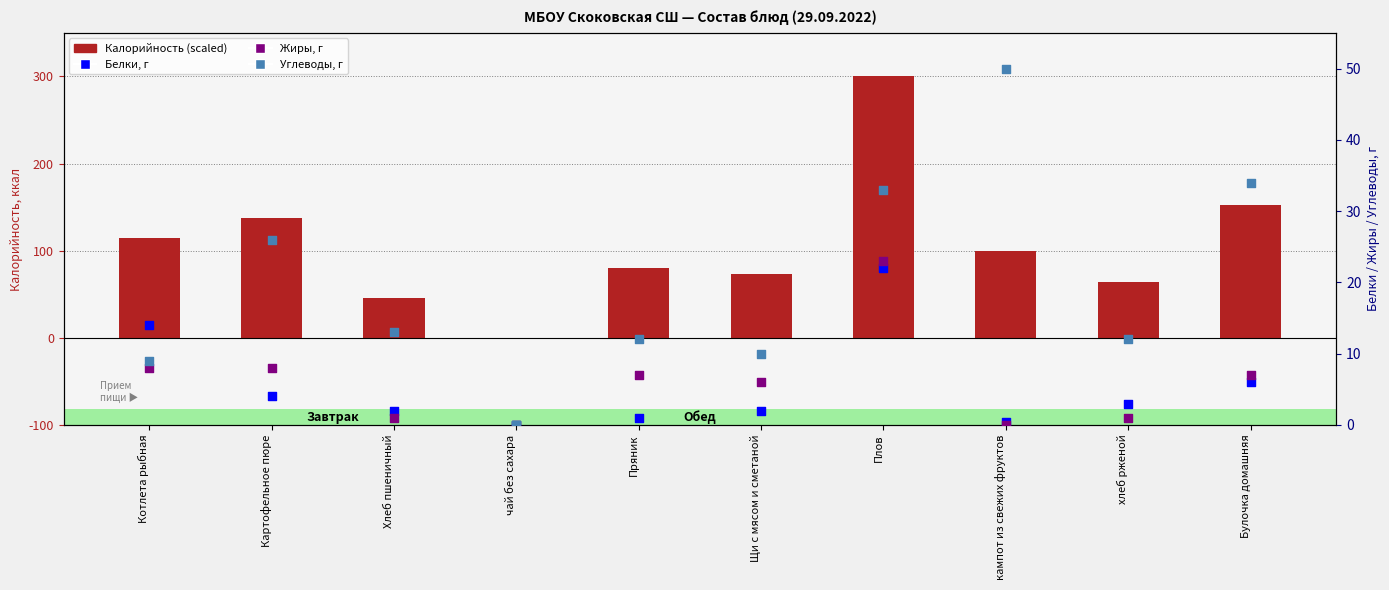

Which series contains the highest Y value?

Углеводы, г